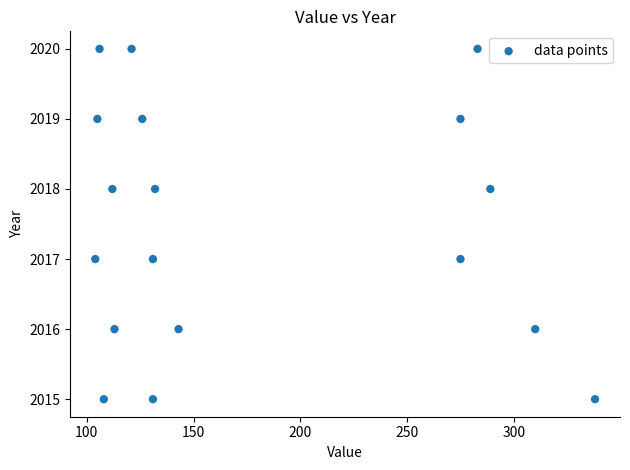

What is the range of Y values (max minus min)?

5